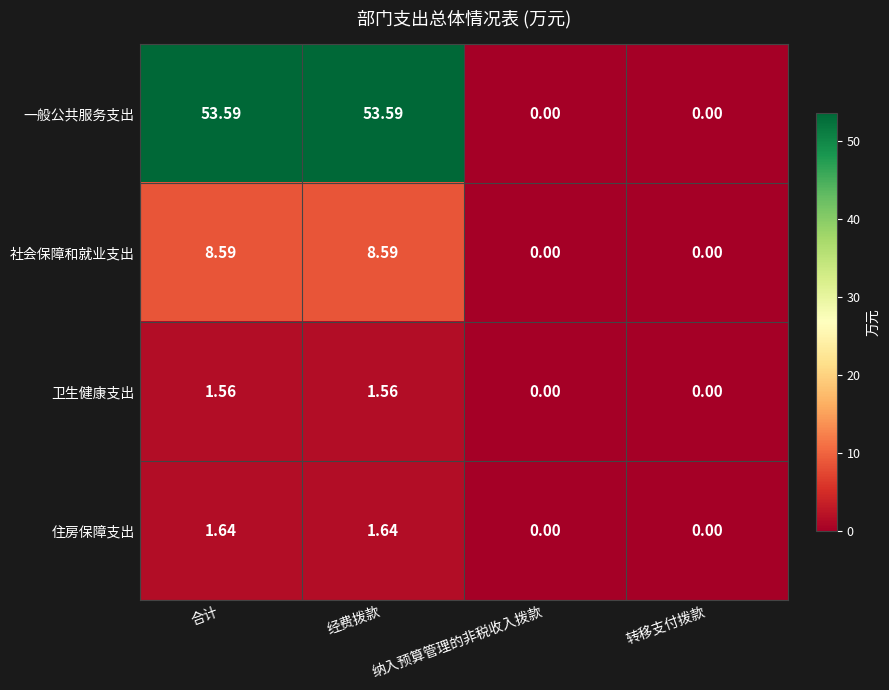

At which label does 住房保障支出 first exceed 1?

合计